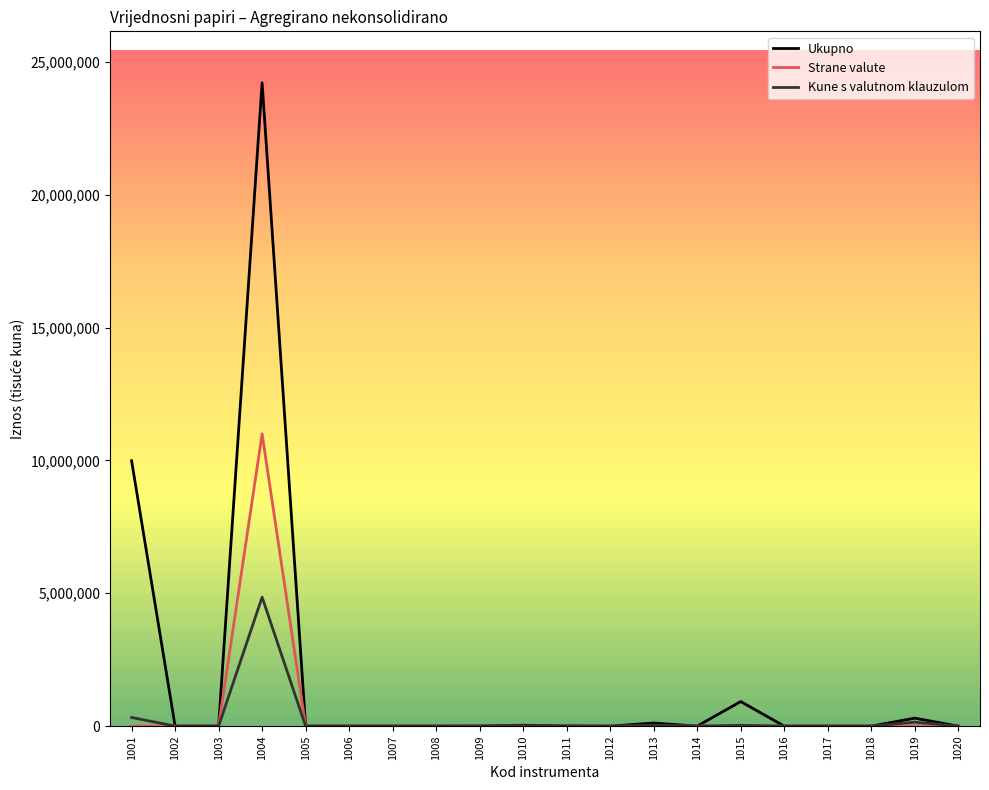

What is the total value across all series at 1015?

963073